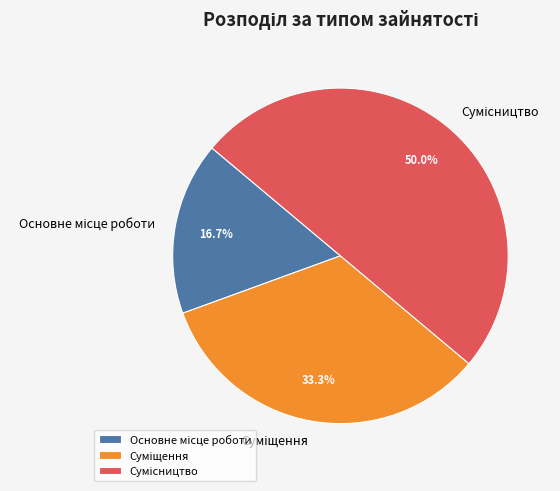

The Сумісництво slice represents 56% of the pie. True or false?

False